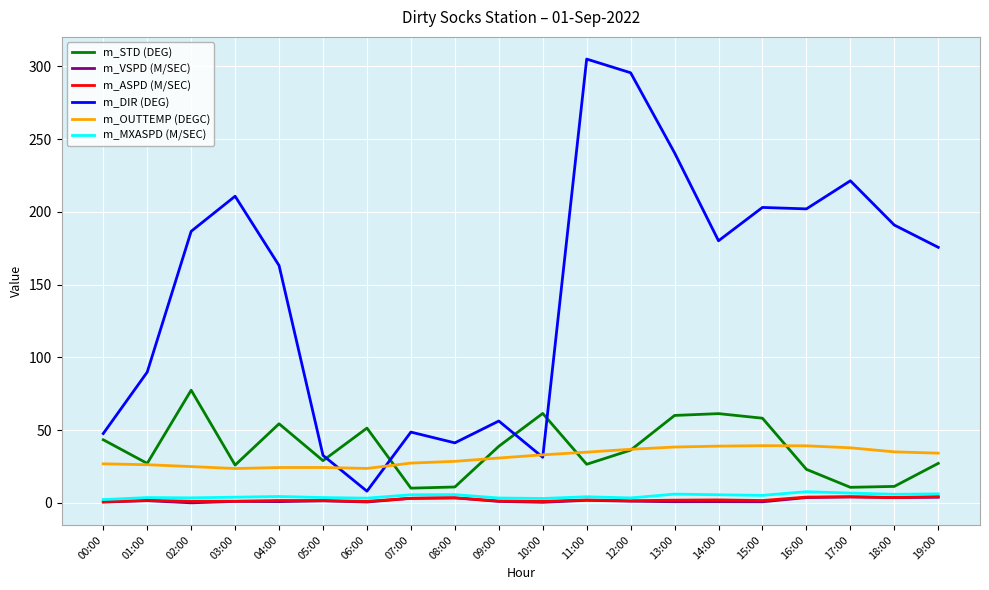

Which category has the highest value across all series?

11:00